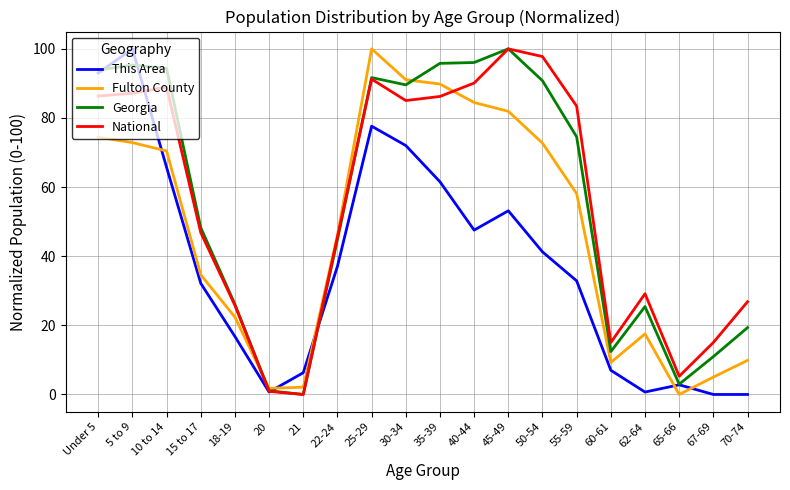

What is the total value across all series at 10 to 14?

319.5